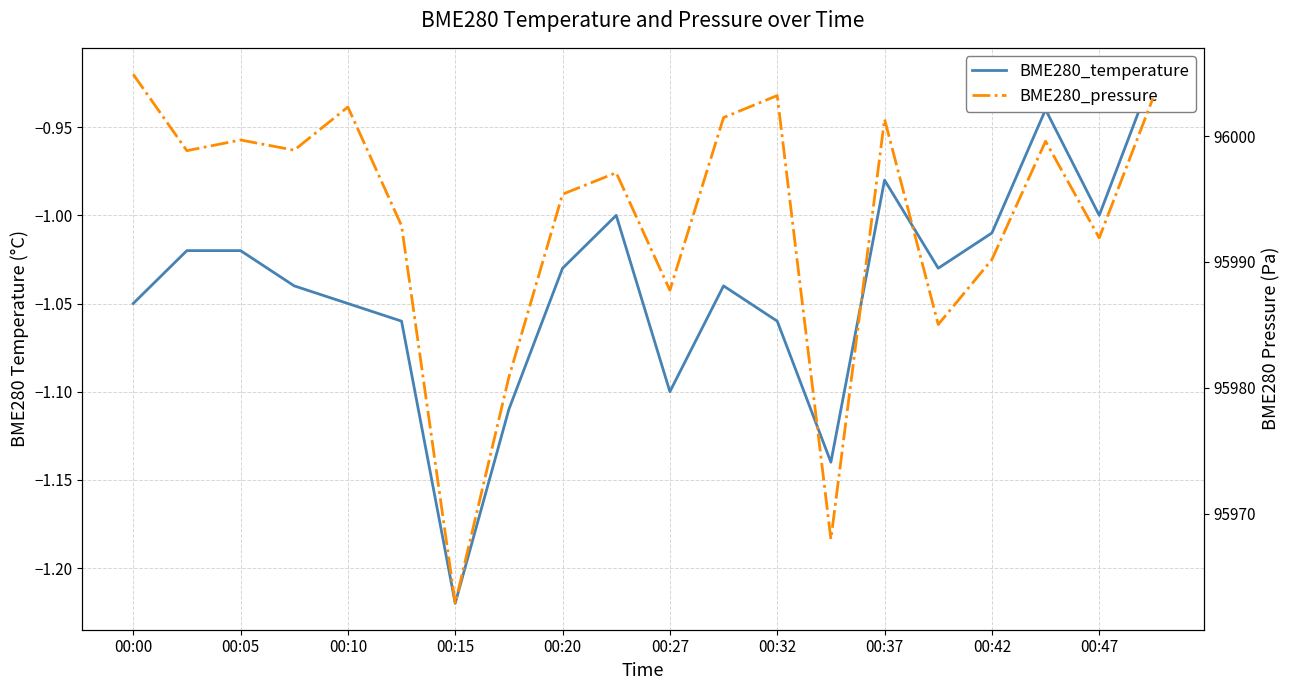

Where does the BME280_temperature series first go above -1?

00:37